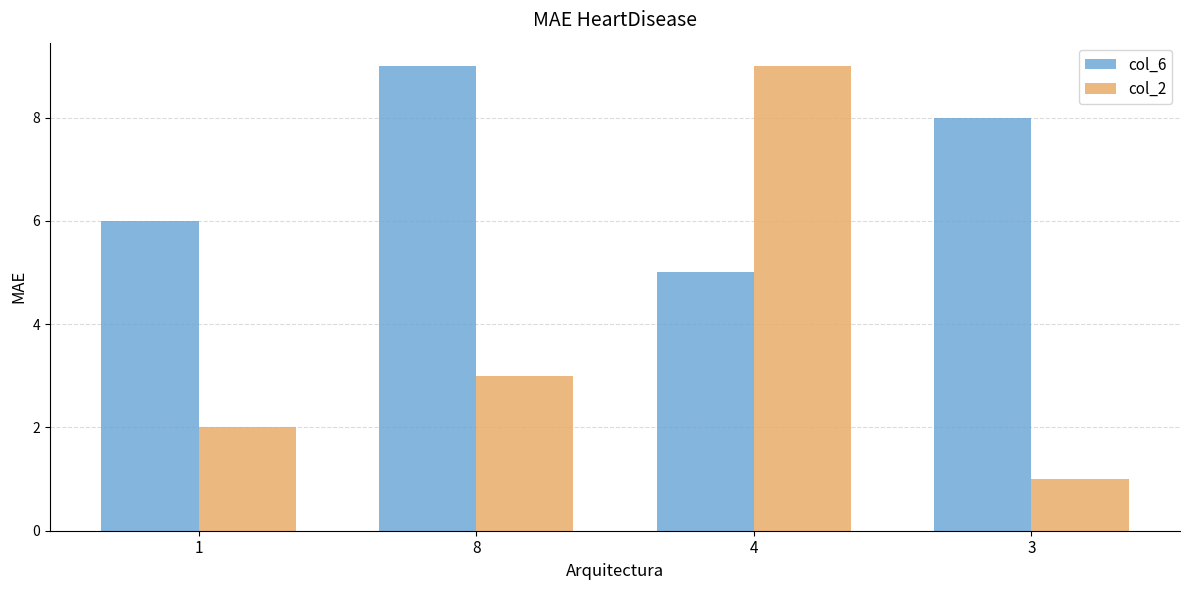

Which label corresponds to the smallest value in the chart?

3